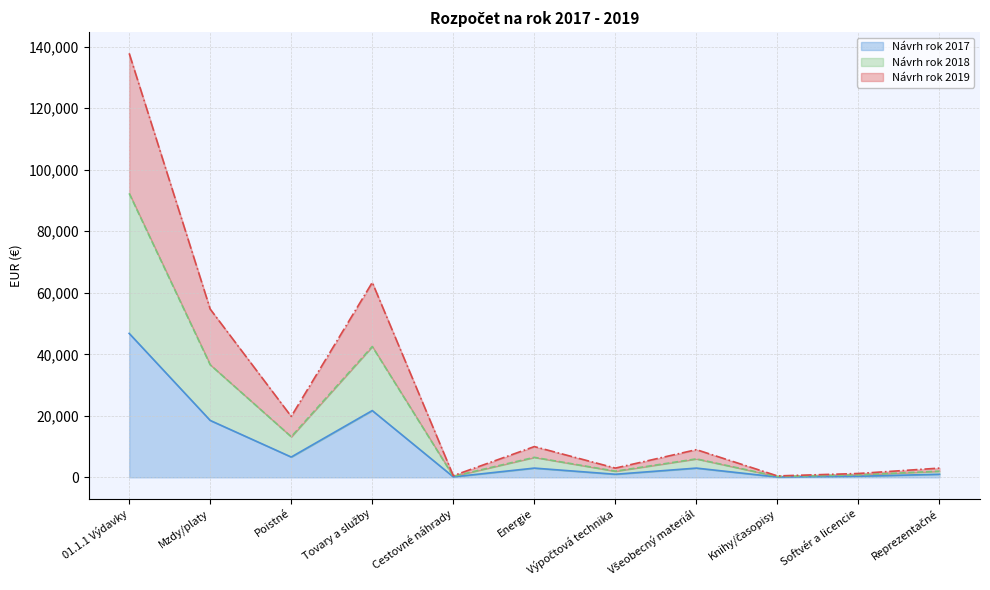

The Návrh rok 2017 (line) series shows 1321 at Všeobecný materiál. True or false?

False